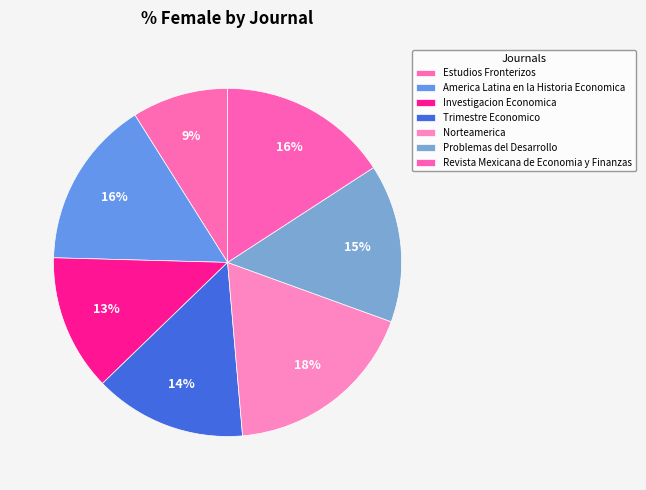

To the nearest percent, what portion does Estudios Fronterizos represent?

9%